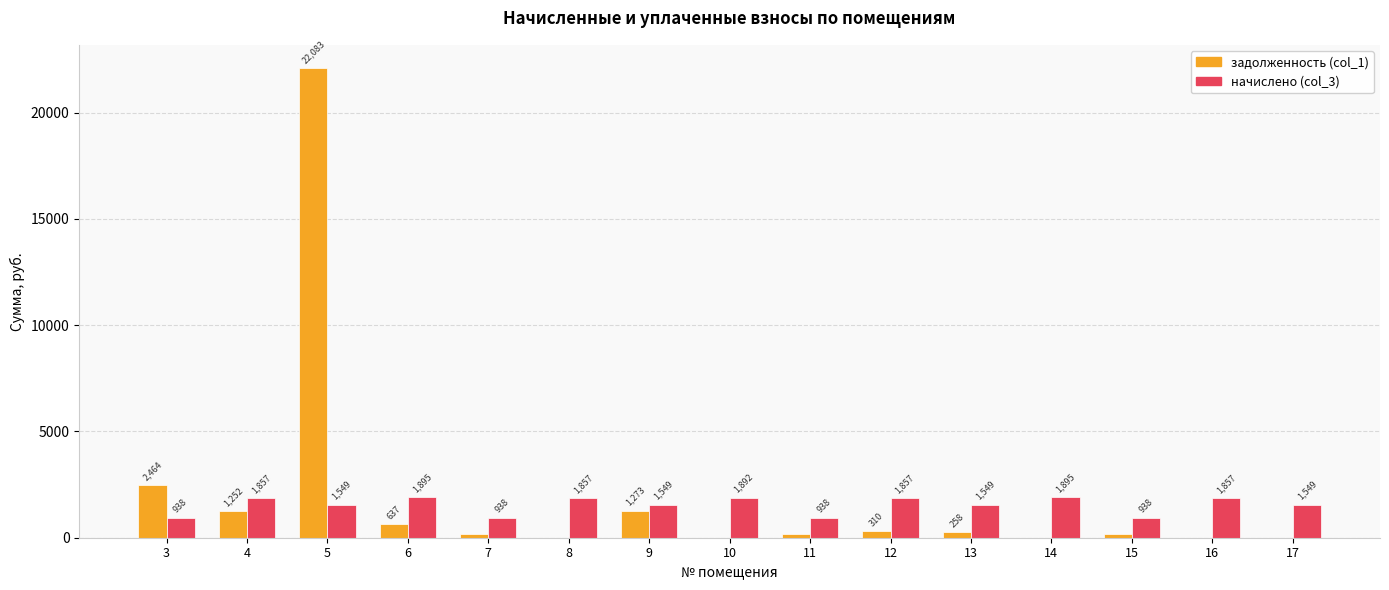

Is it true that задолженность (col_1) equals 309.5 at 12?

True